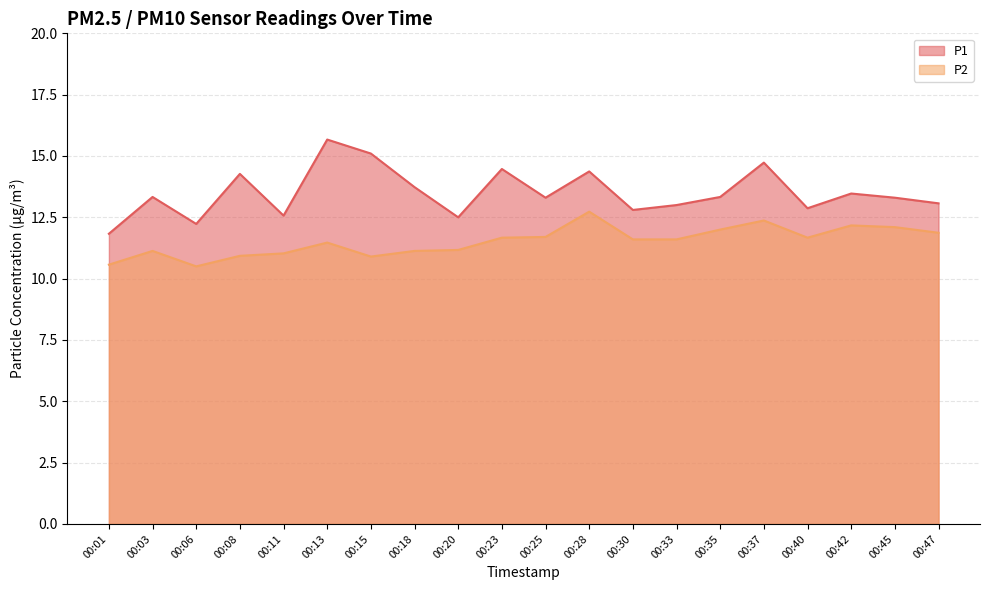

True or false: P2 and P1 cross at least once.

False